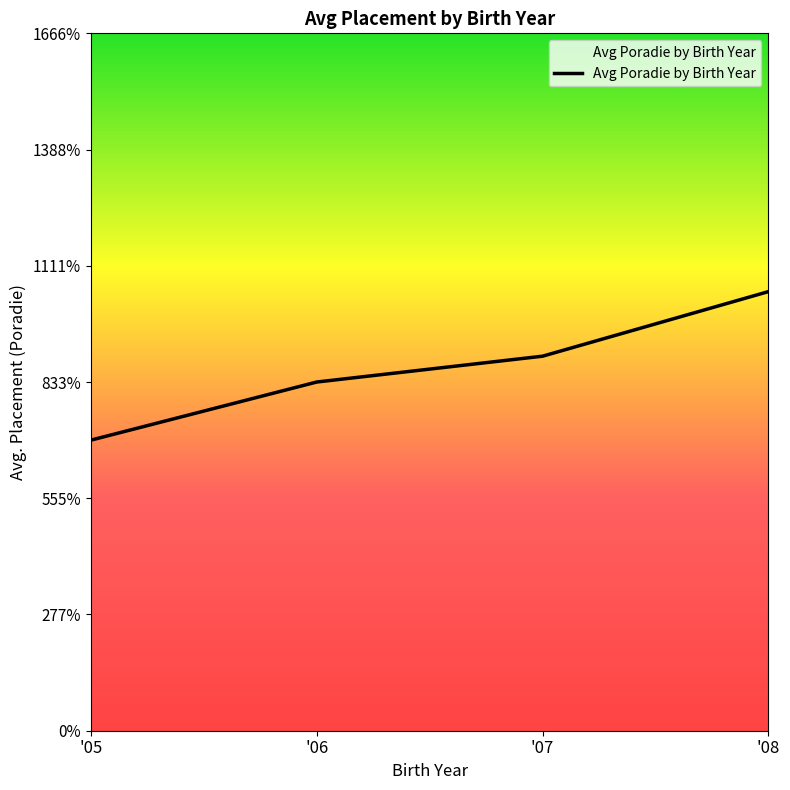

At which label is the value closest to 3?

'06